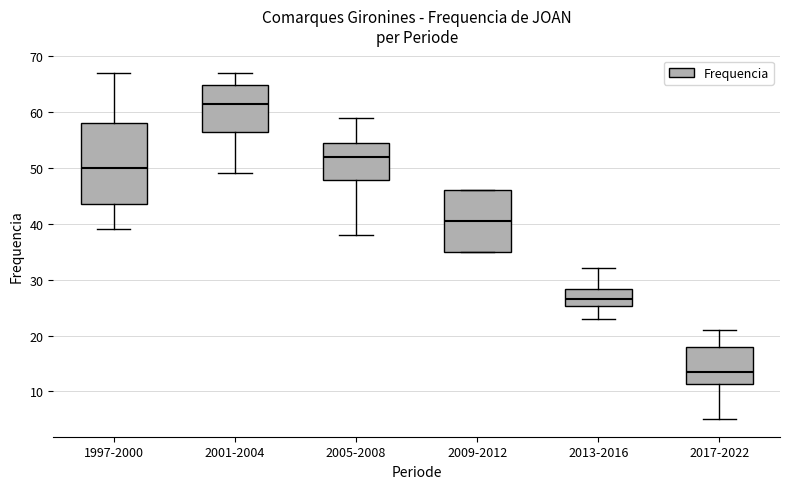

Comparing the boxes themselves (not the whiskers), which one is the tallest?

1997-2000